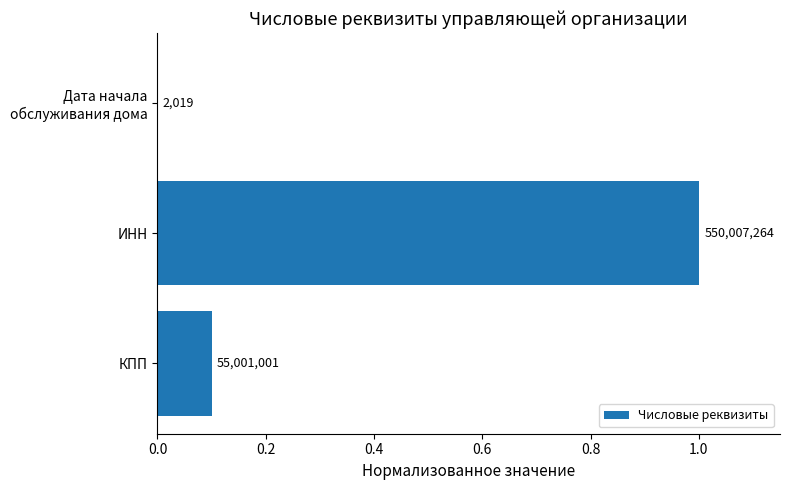

Are the bars horizontal?

Yes